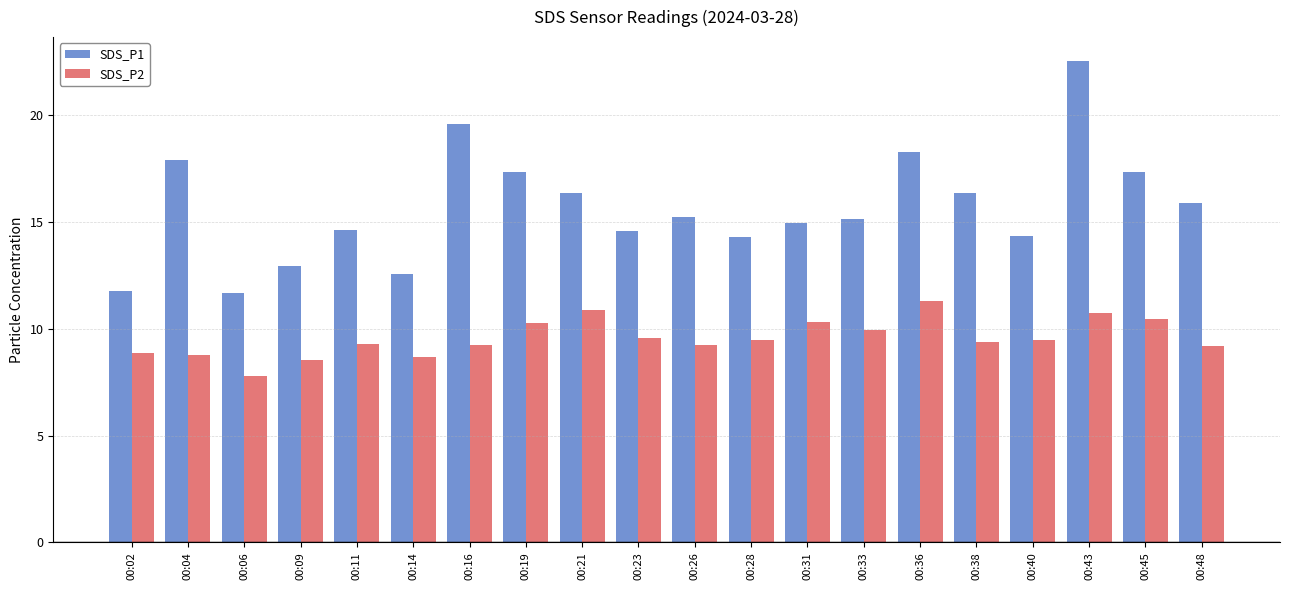

What is the value of the SDS_P2 bar at the 9th from the left?

10.9